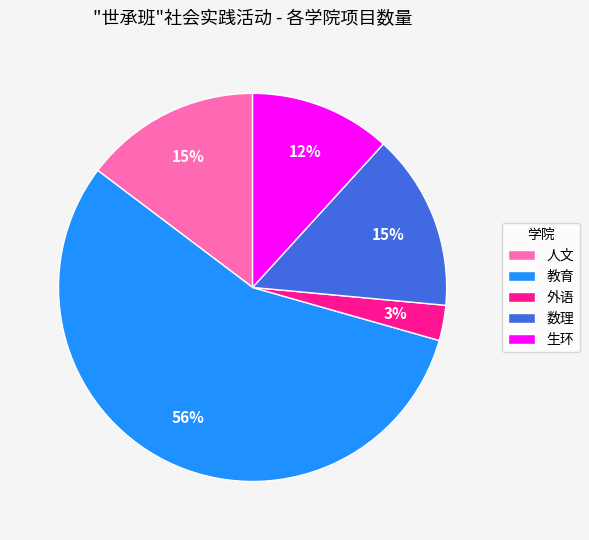

To the nearest percent, what portion does 生环 represent?

12%